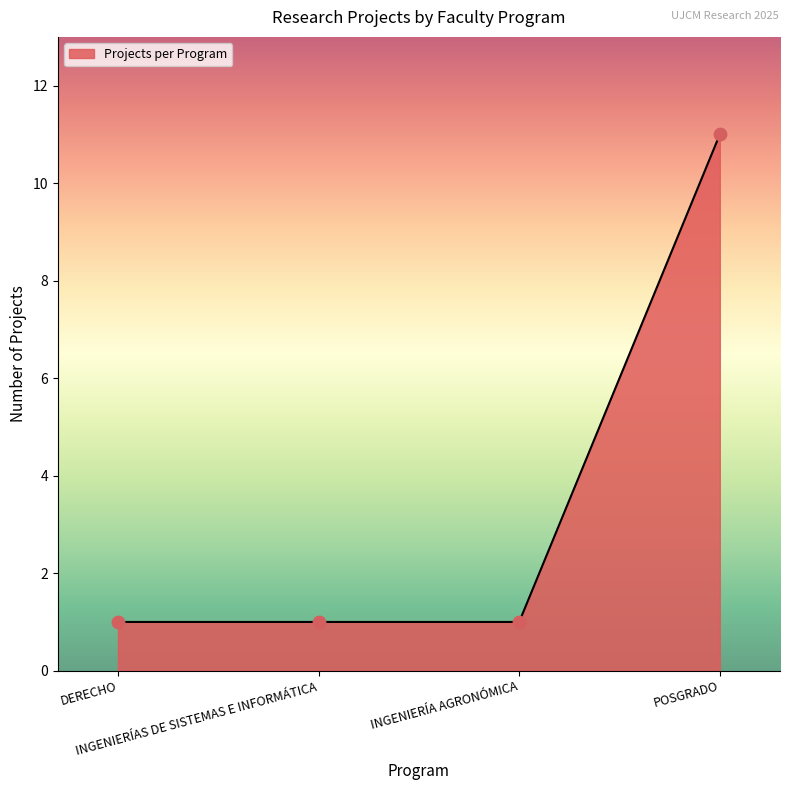

Approximately how many times larger is the value at INGENIERÍA AGRONÓMICA compared to DERECHO?

1.0